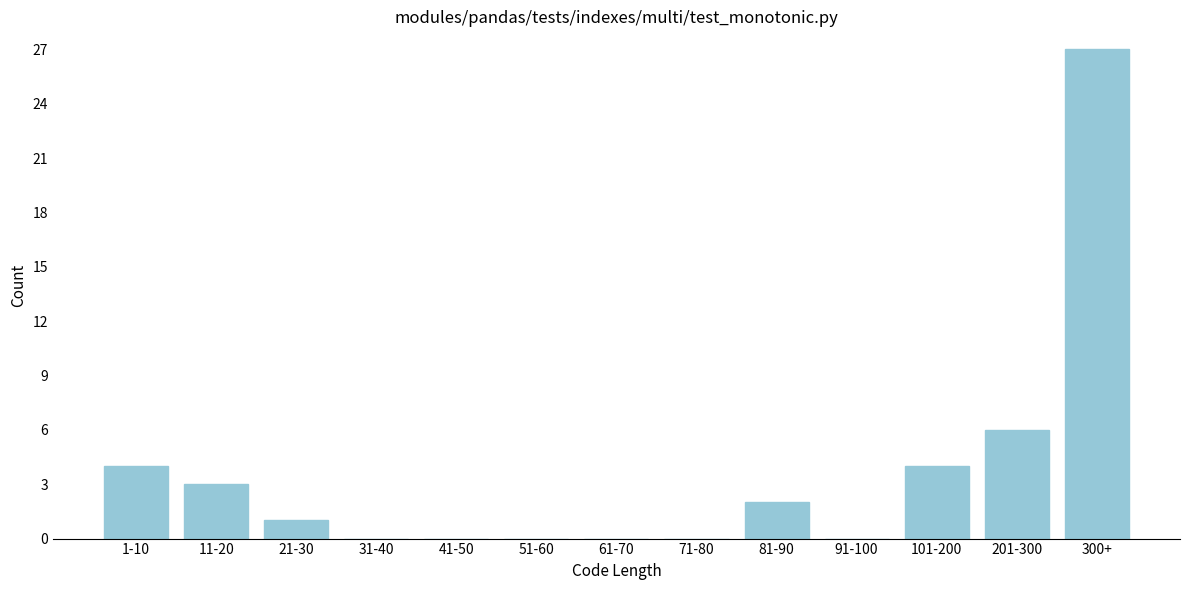

Reading left to right, extract all data points from this chart.

1-10=4	11-20=3	21-30=1	31-40=0	41-50=0	51-60=0	61-70=0	71-80=0	81-90=2	91-100=0	101-200=4	201-300=6	300+=27